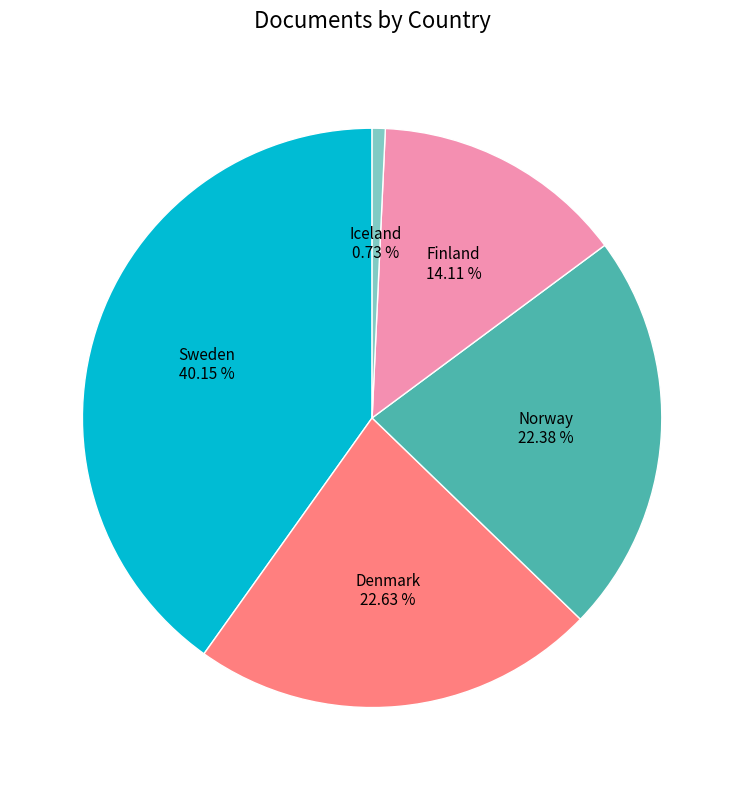

Approximately how many times larger is the value at Denmark compared to Sweden?

0.6